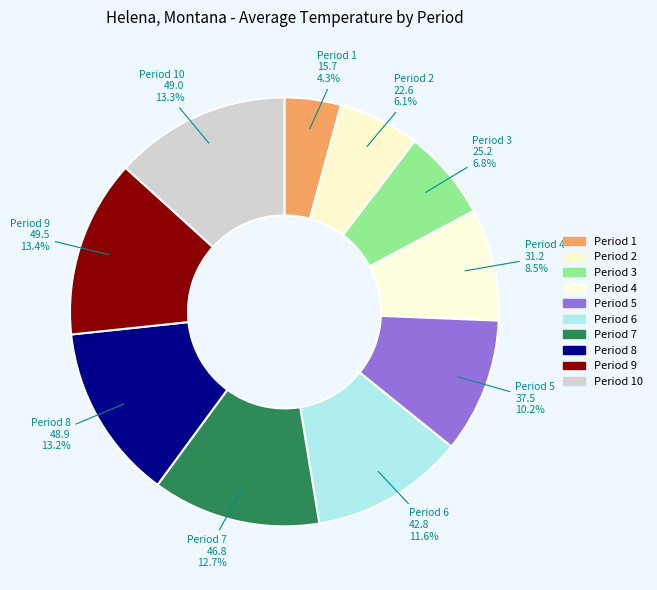

Between Period 6 and Period 7, which is larger?

Period 7